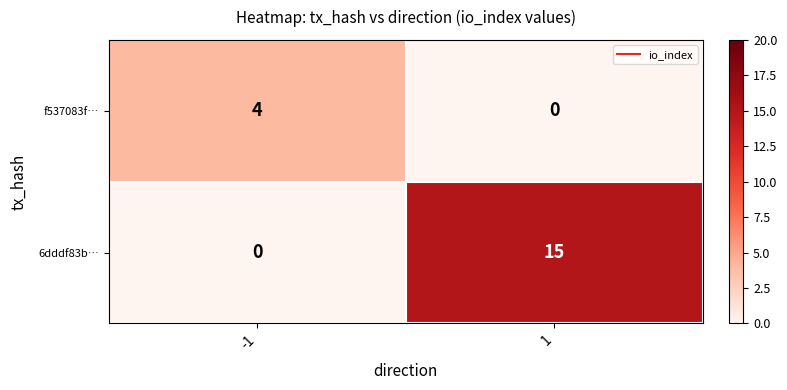

The f537083f… series shows 4 at -1. True or false?

True